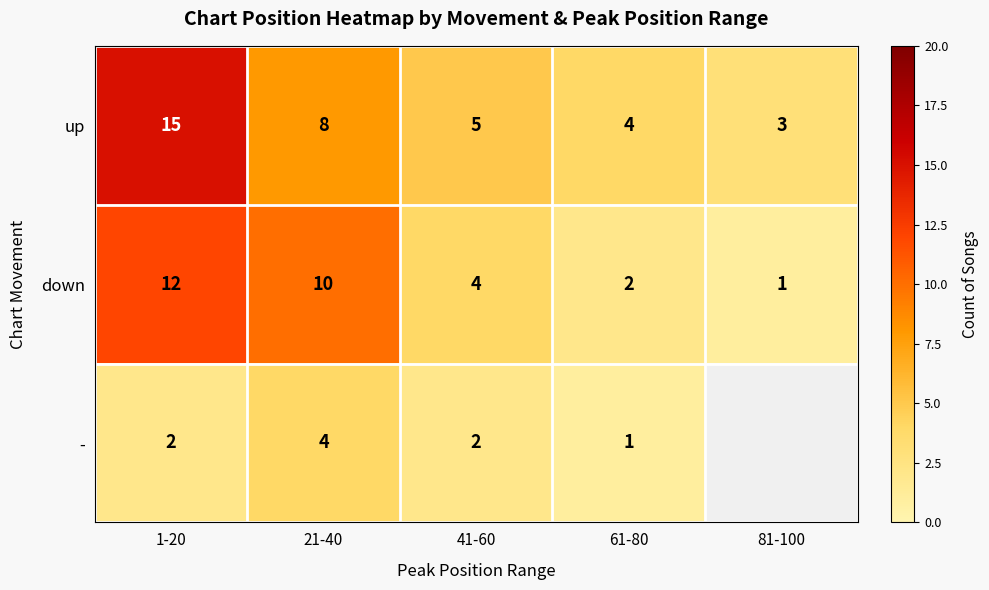

What is the greatest value displayed?

15.0